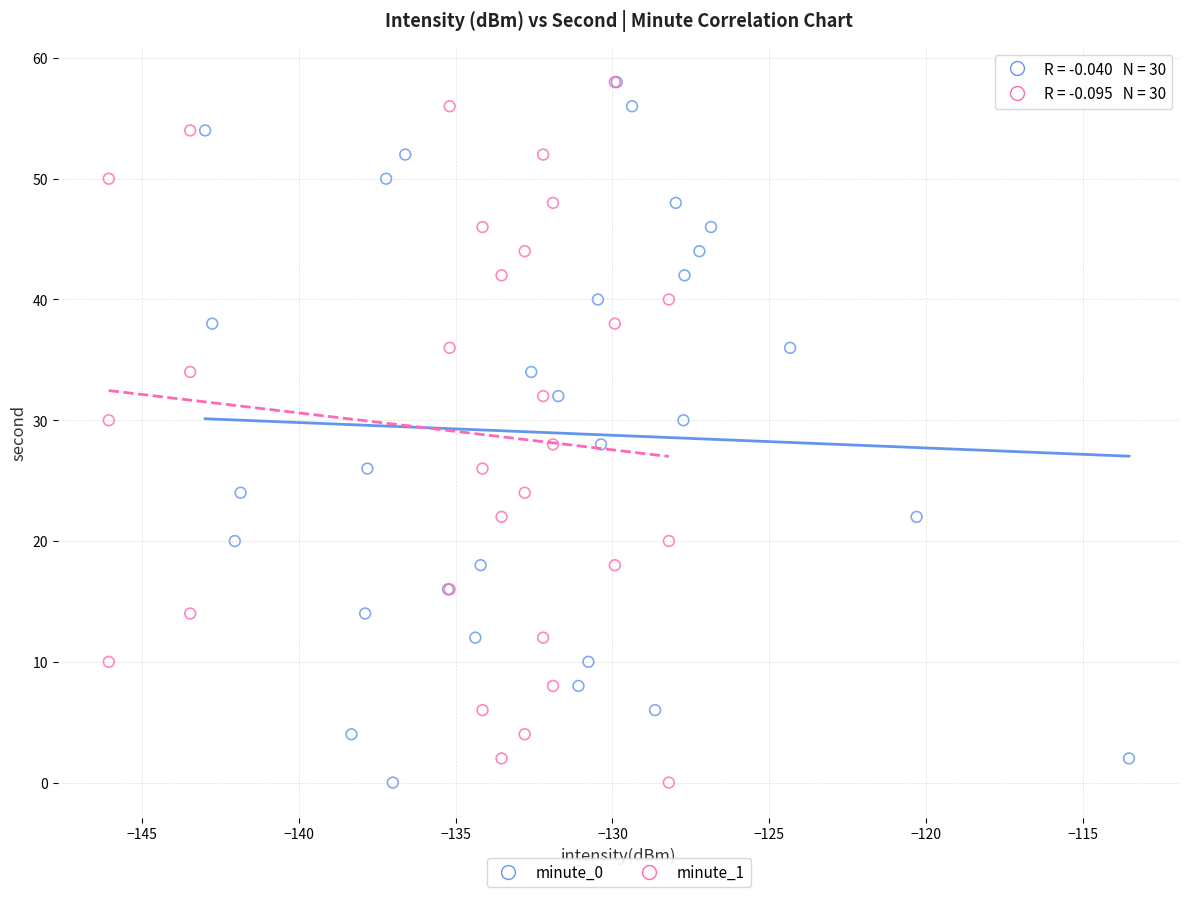

What are all the series names shown in the legend?

minute_0, minute_1